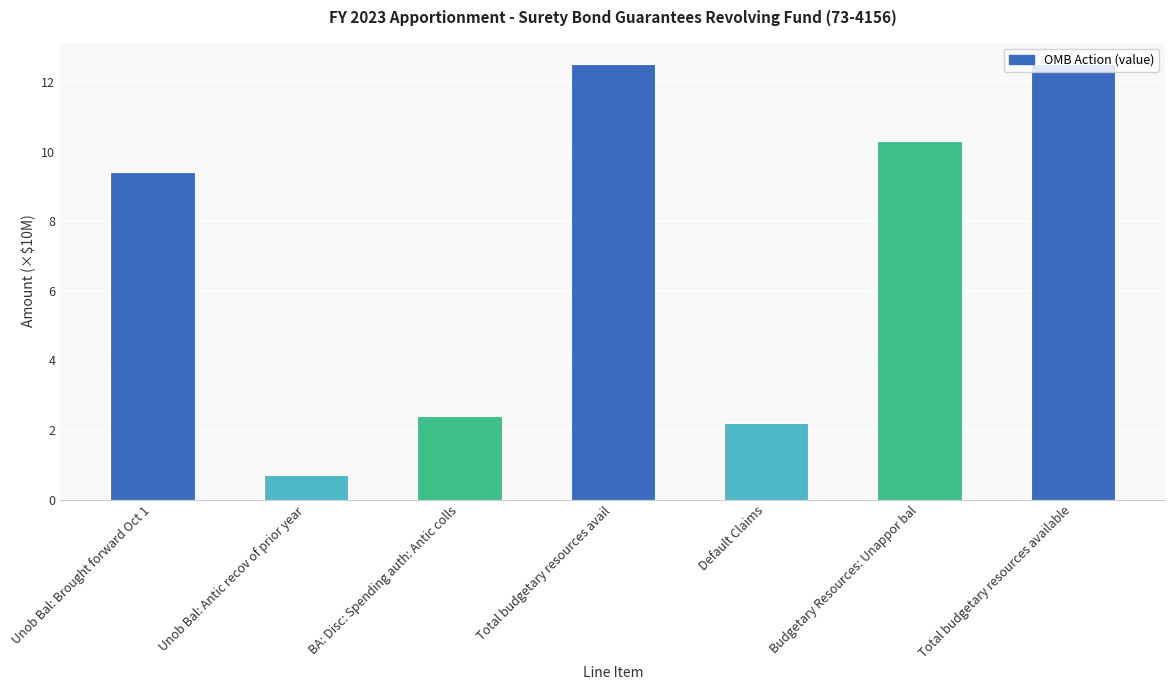

What is the sum of all values?

50.0